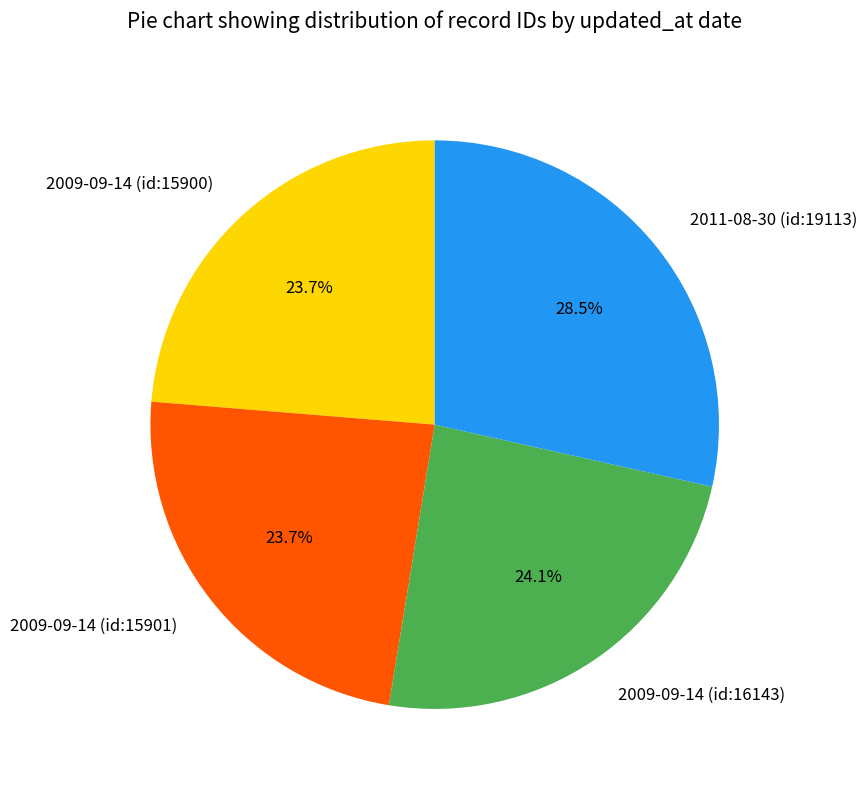

To the nearest percent, what portion does 2009-09-14 (id:15900) represent?

24%